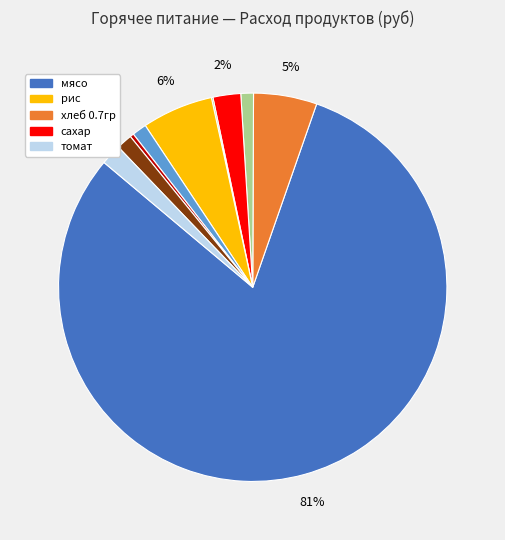

To the nearest percent, what is the average slice percentage?

10%